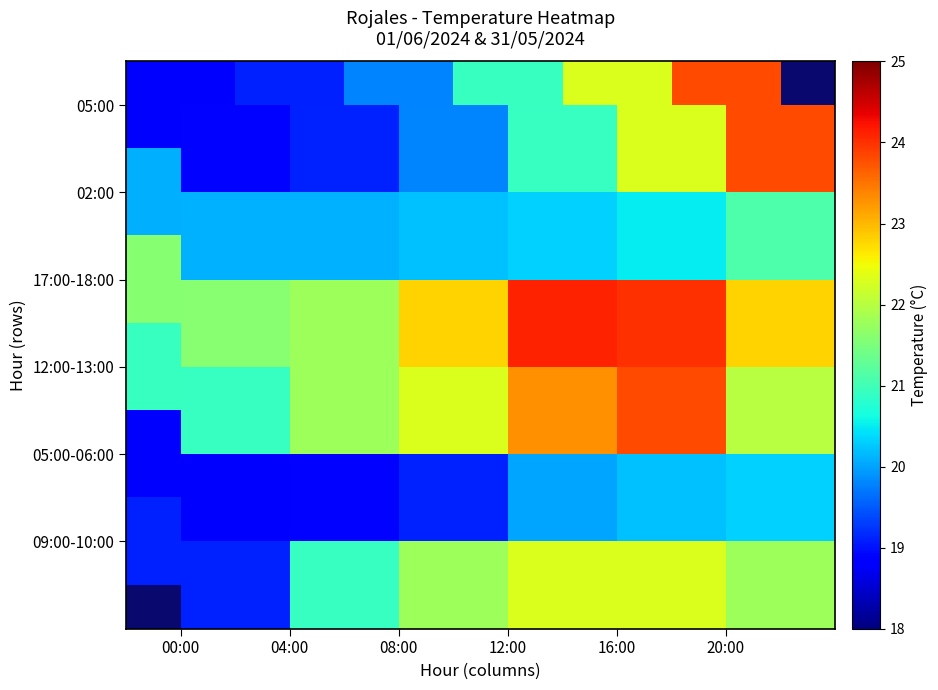

What is the total value across all series at 12:00?

130.9